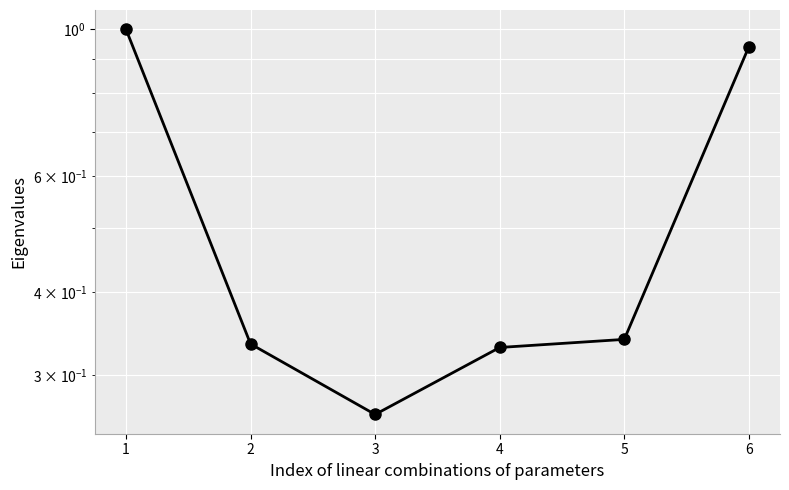

What is the average value?

0.5